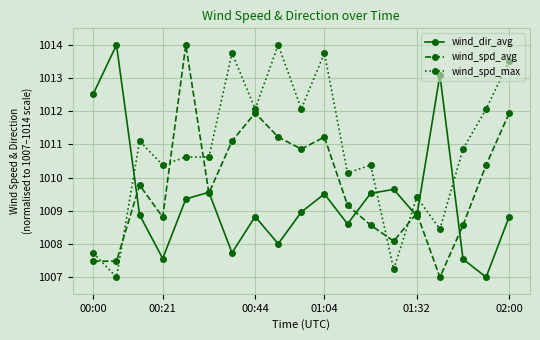

What is the value of the wind_spd_avg point at the 12th from the left?

1009.2